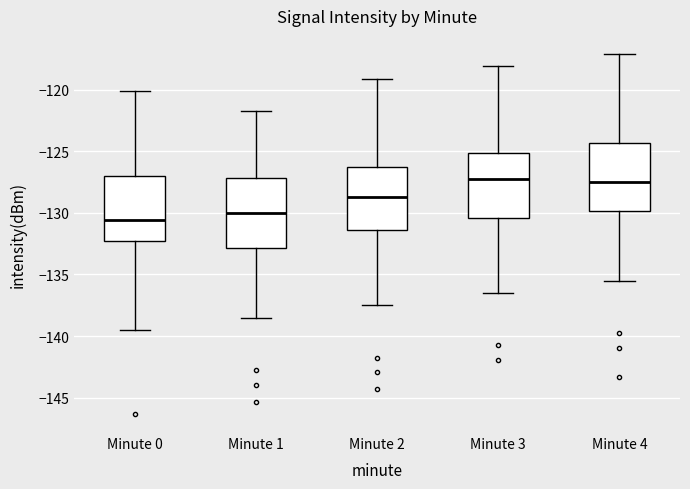

Which box's median line is the lowest?

Minute 0